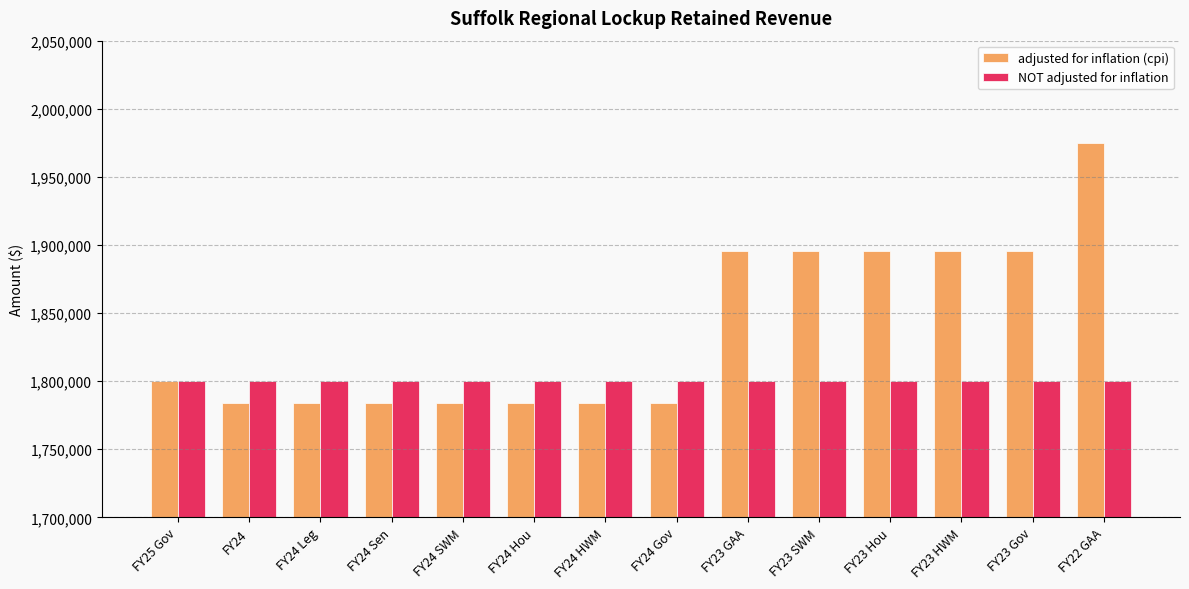

How many distinct data groups are displayed?

2